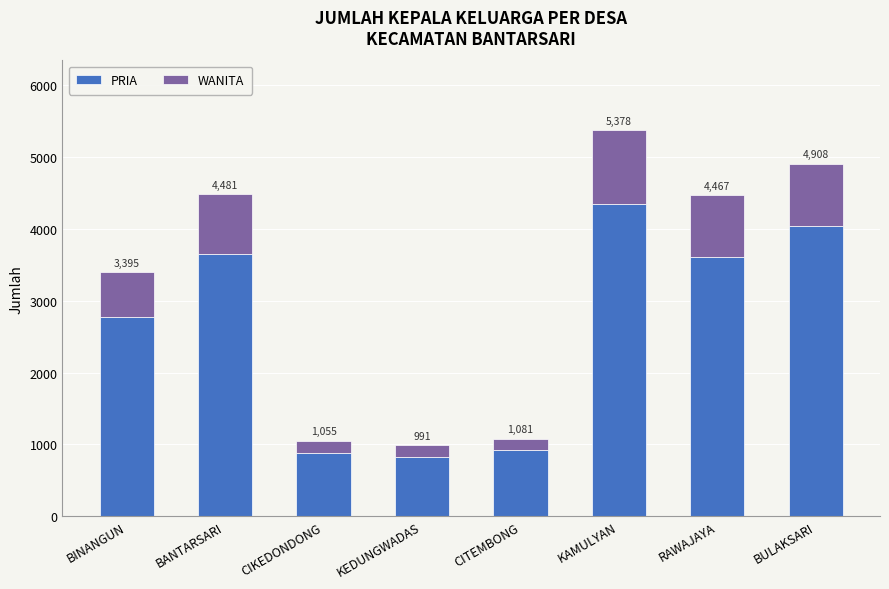

What are all the series names shown in the legend?

PRIA, WANITA